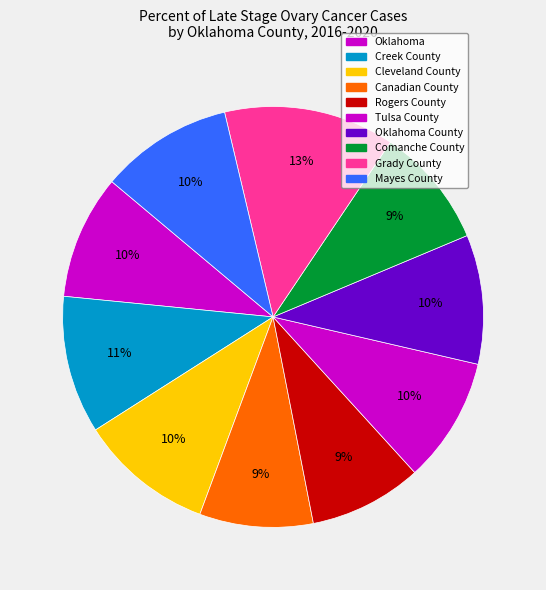

How many segments does this pie chart have?

10